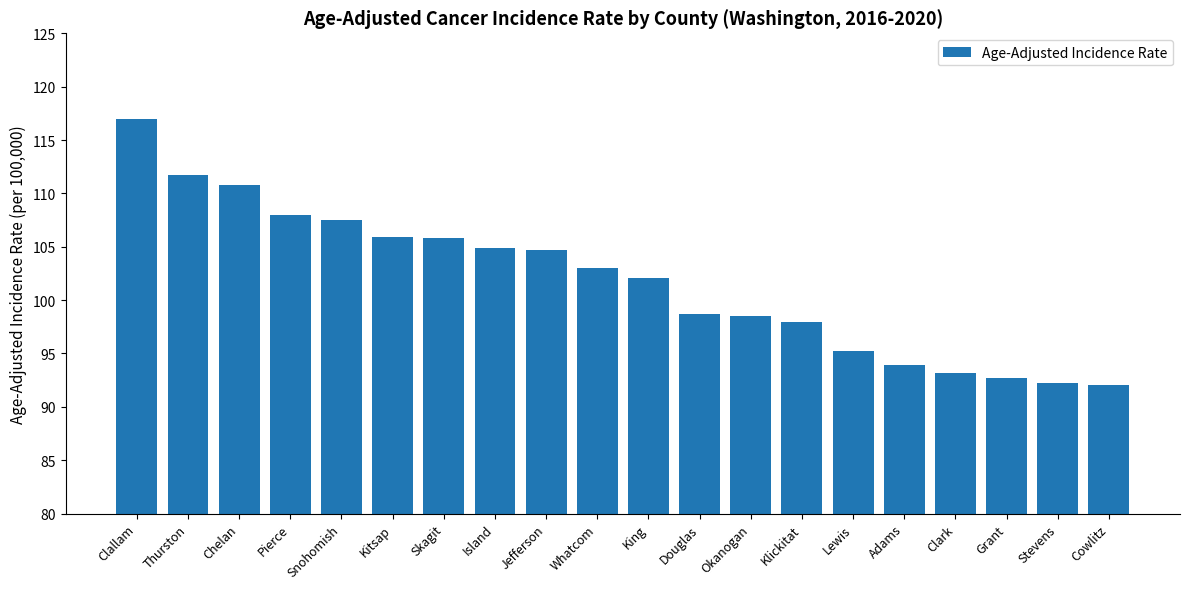

The value at Thurston is 111.7. True or false?

True